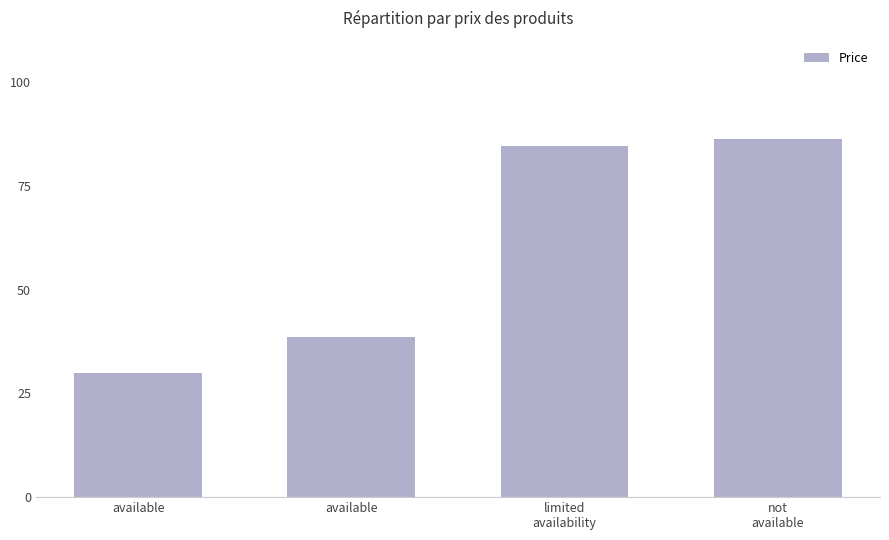

Reading left to right, transcribe all the data shown in this chart.

available=30.0	available=38.6	limited
availability=84.7	not
available=86.3